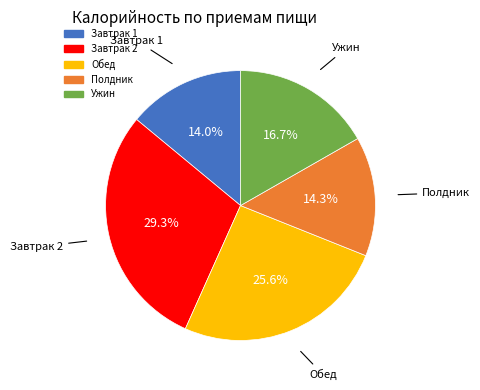

Does Ужин represent more than half of the total?

No